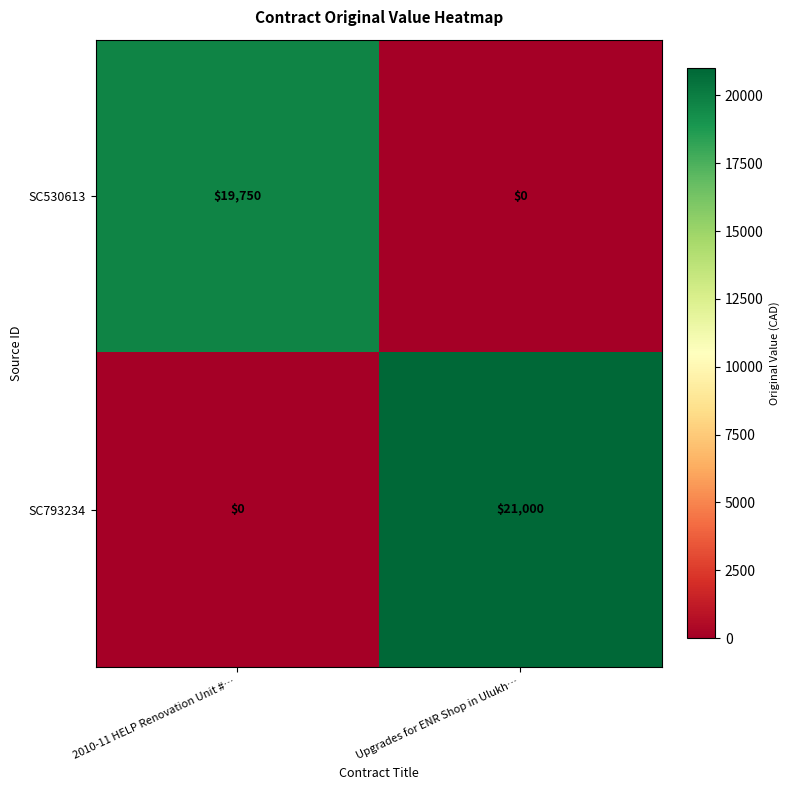

List the series in order of their overall mean, highest first.

SC793234, SC530613